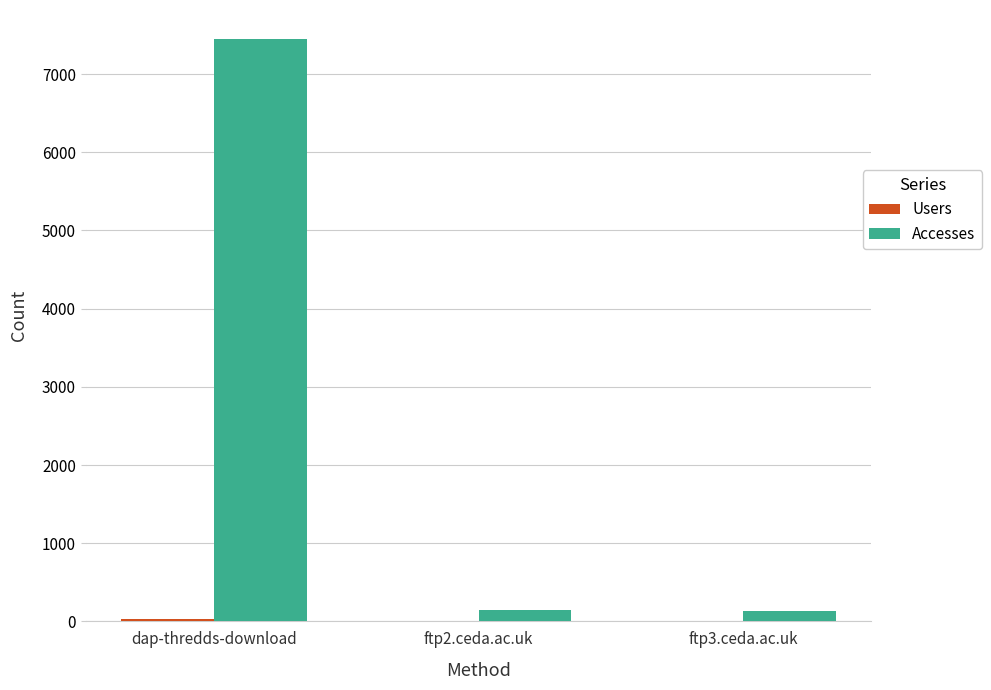

The Accesses series shows 7447 at dap-thredds-download. True or false?

True